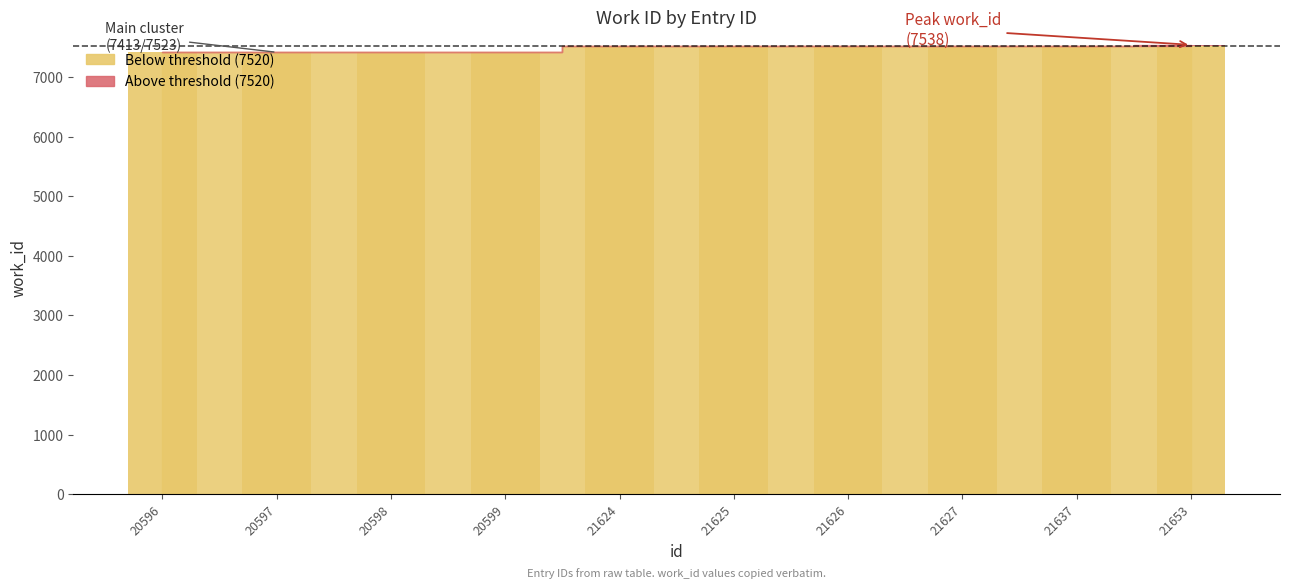

List the labels in order of value, smallest first.

20596, 20597, 20598, 20599, 21624, 21625, 21626, 21627, 21637, 21653